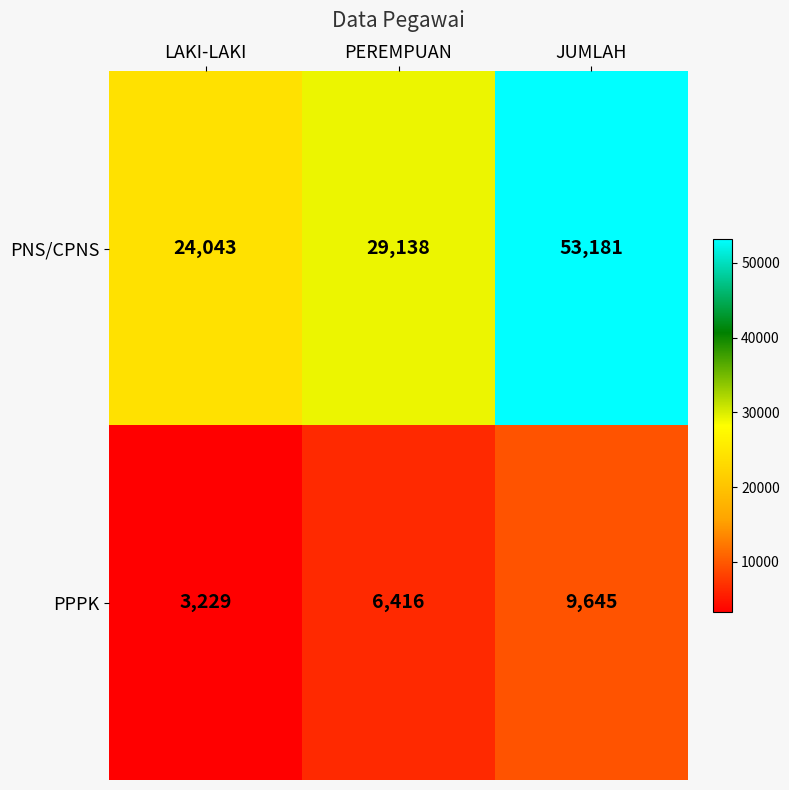

List the series in order of their overall mean, highest first.

PNS/CPNS, PPPK